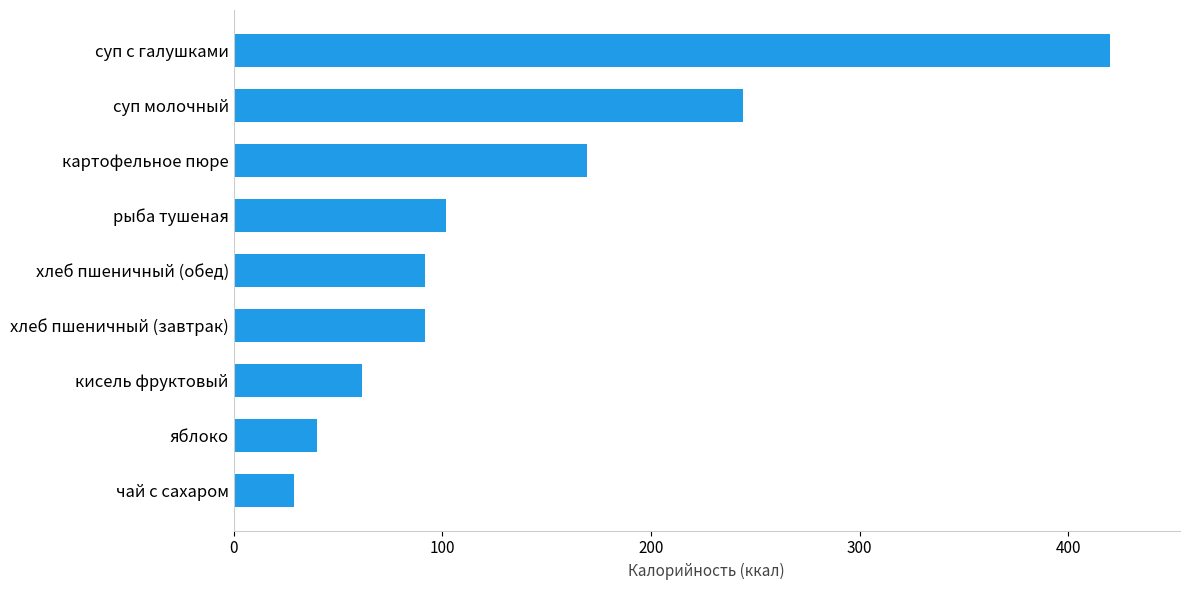

True or false: the data shows 133.8 at хлеб пшеничный (обед).

False